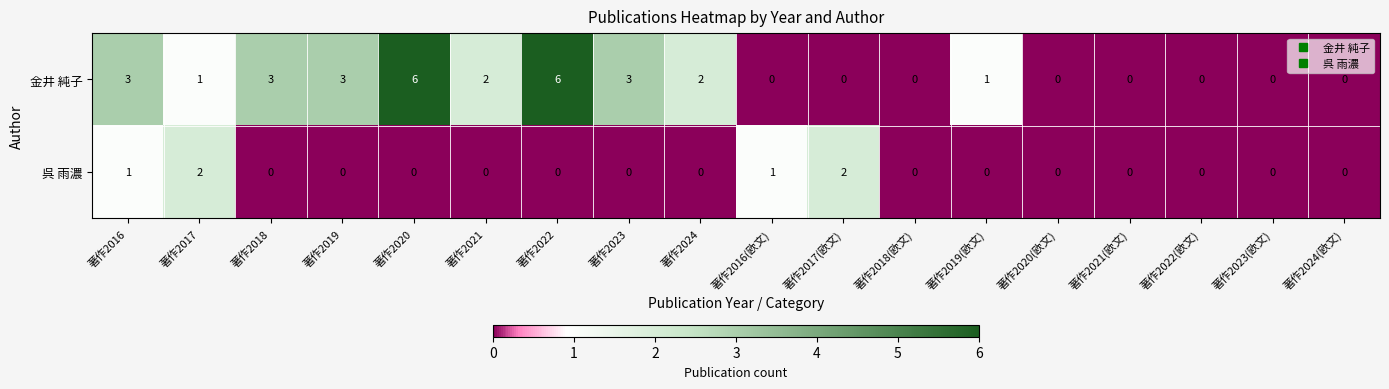

Rank the series at 著作2020 from highest to lowest value.

金井 純子, 呉 雨濃